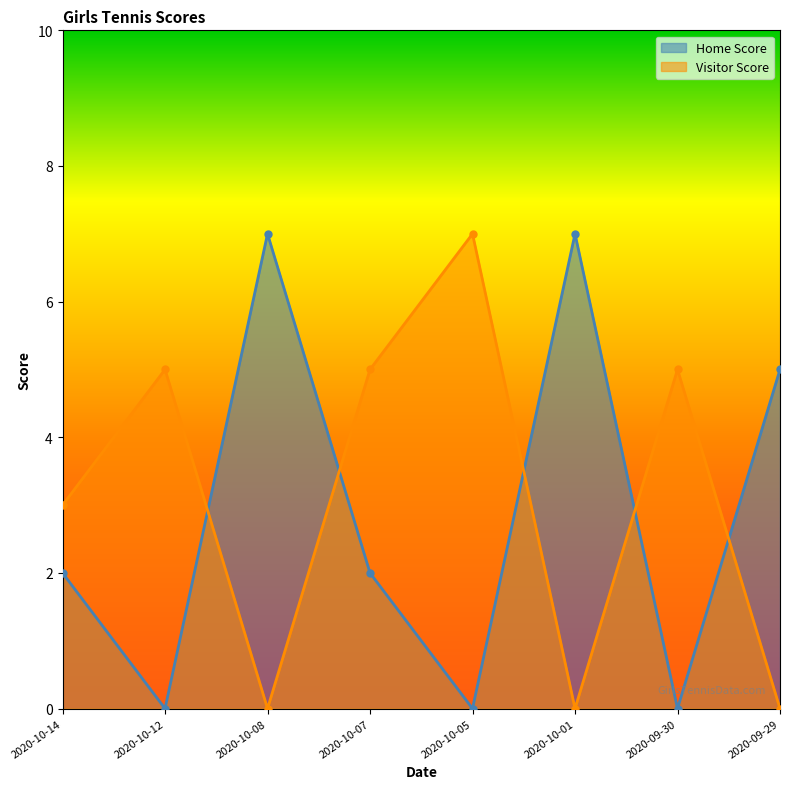

What is the difference between the maximum and minimum values in the Home Score series?

7